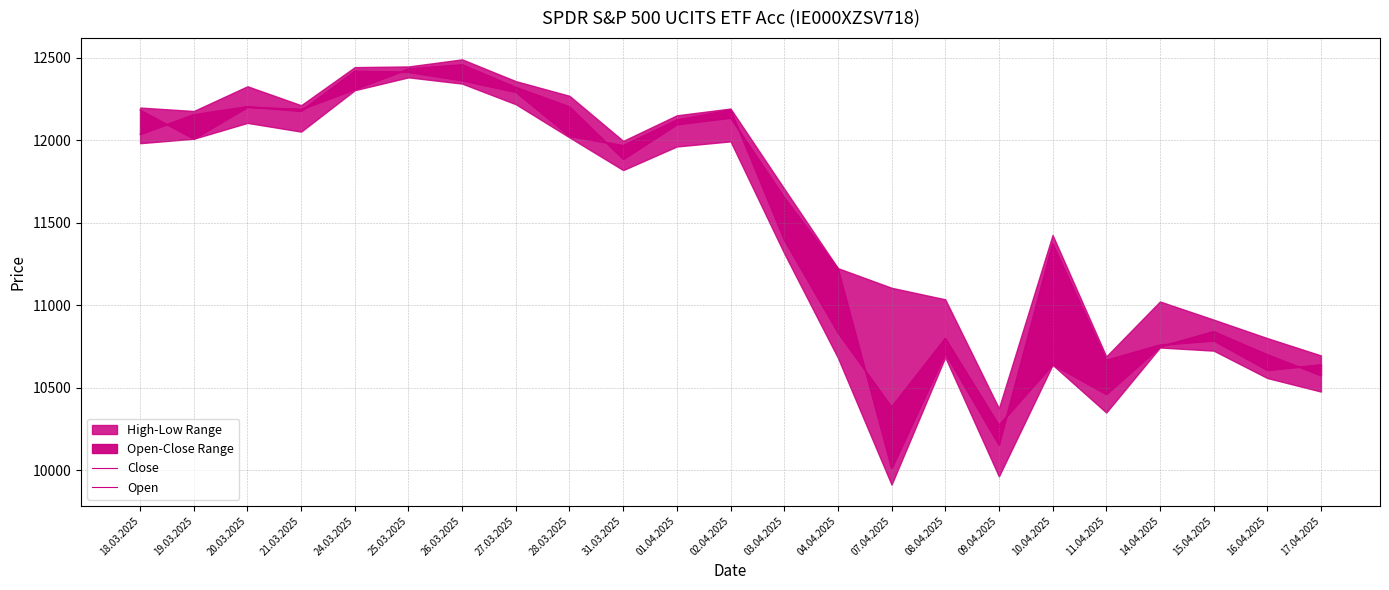

Which category has the highest value in the Open series?

26.03.2025